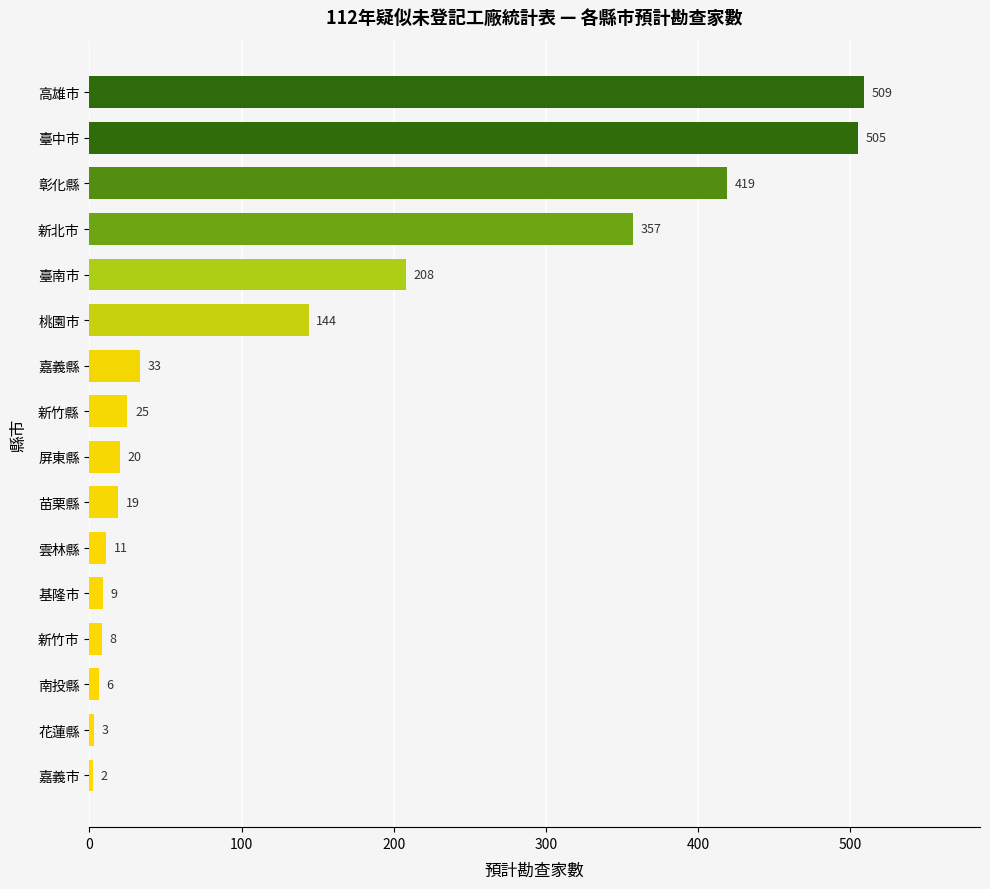

Which label corresponds to the smallest value in the chart?

嘉義市